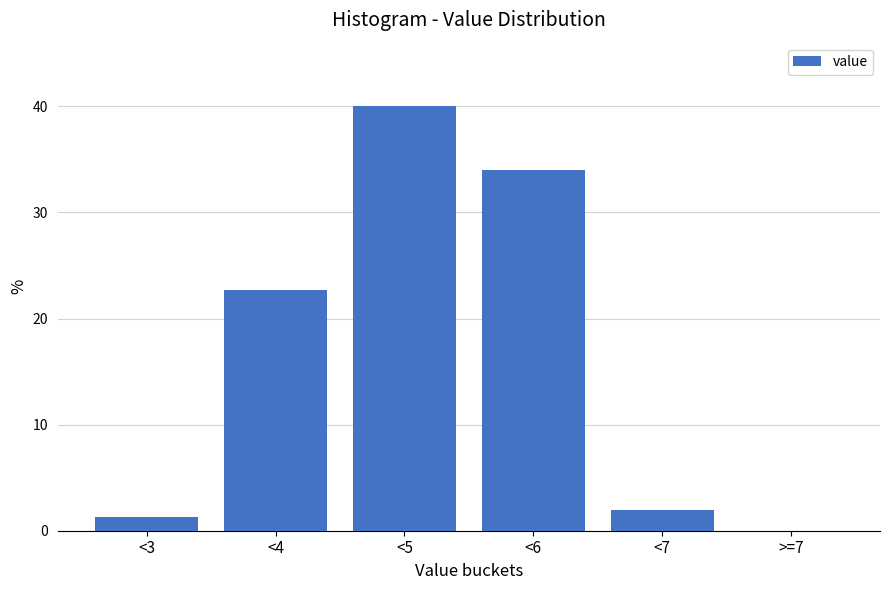

Reading right to left, extract all data points from this chart.

>=7=0.0	<7=2.0	<6=34.0	<5=40.0	<4=22.7	<3=1.3